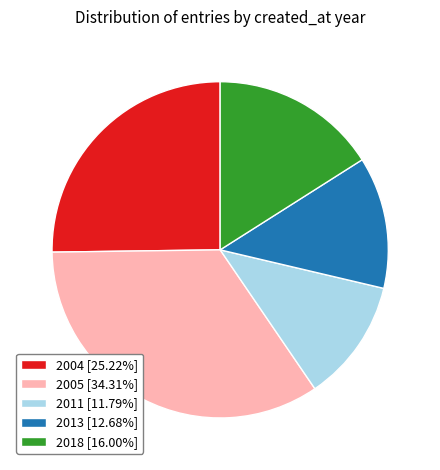

Is the sum of 2004 [25.22%] and 2018 [16.00%] greater than half?

No